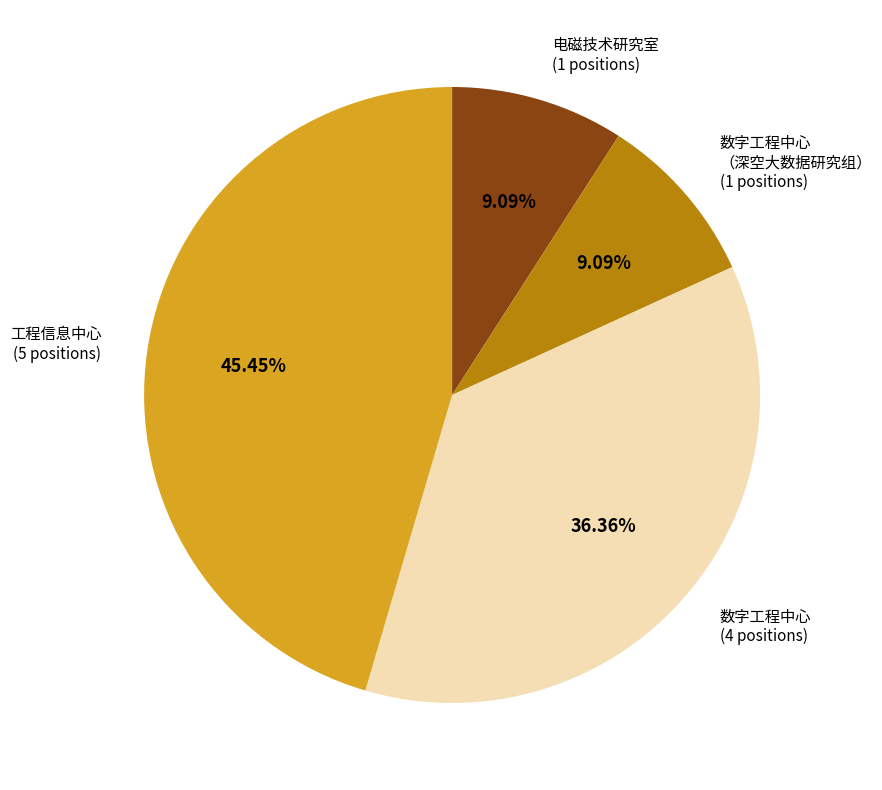

Is there a majority slice in this chart?

No